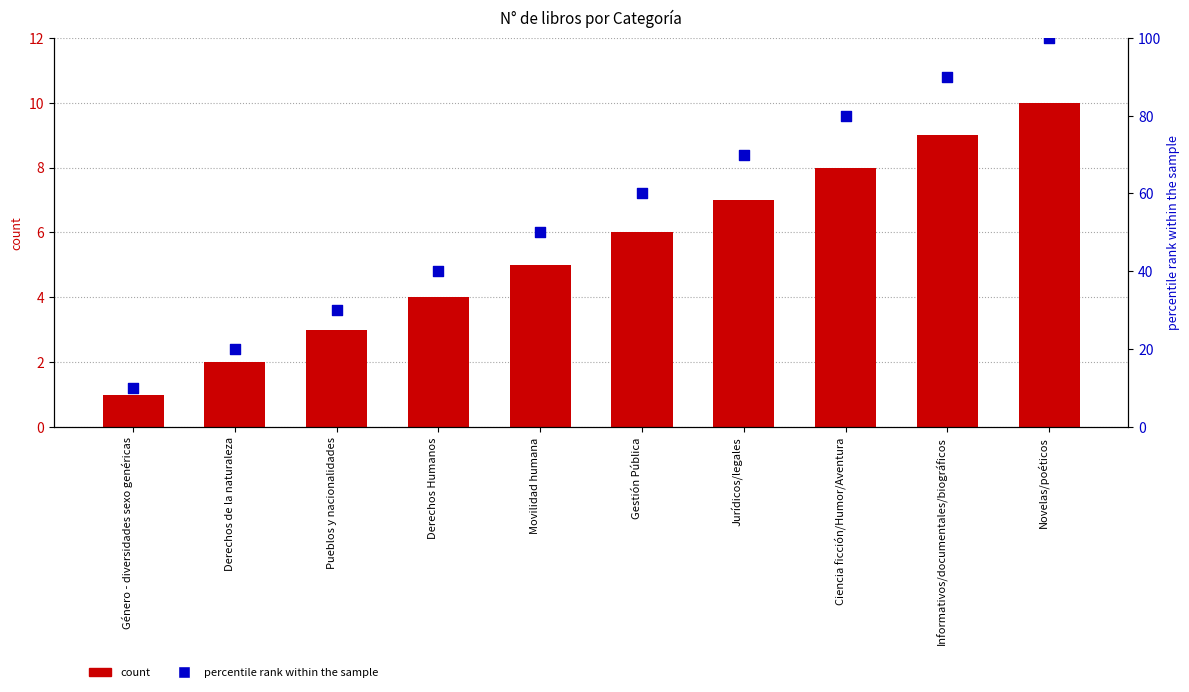

Which series reaches the minimum Y coordinate?

N° de libros: